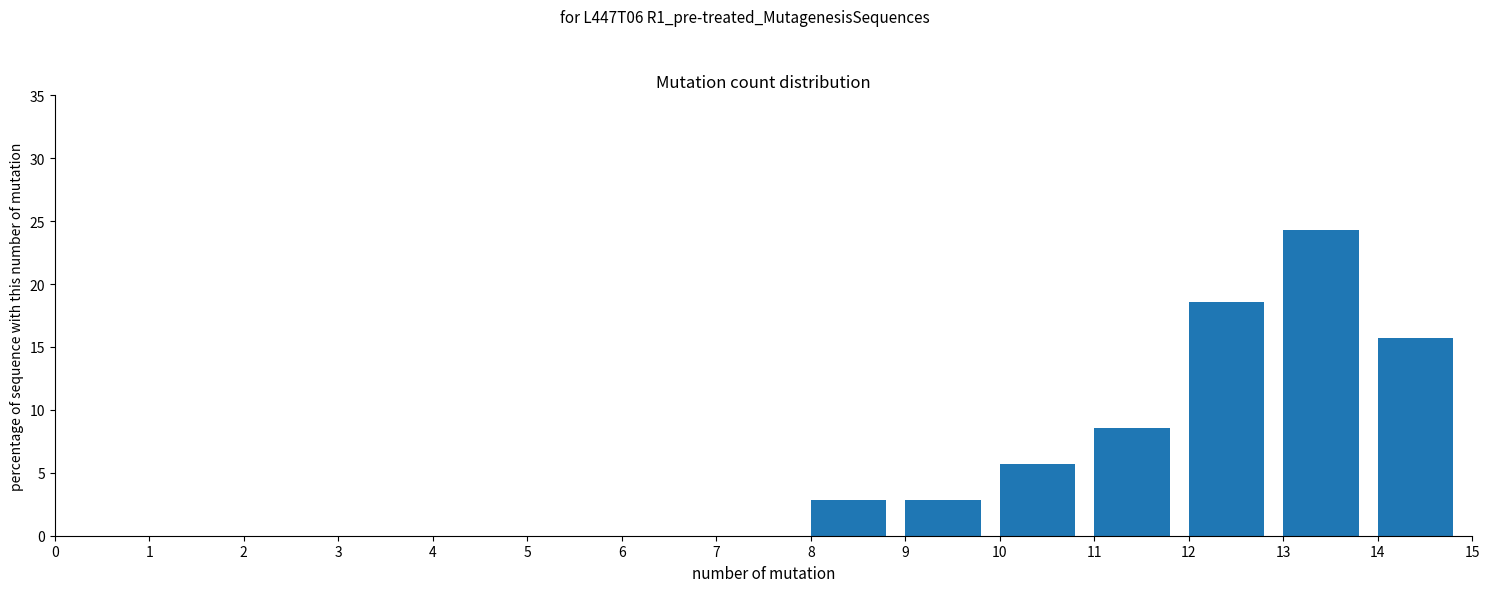

Reading left to right, list every bar in this chart as the range it spans on the x-axis followed by its height. The values are not printed on the chart, so give them approximately, as read against the axis.

0 to 1: 0
1 to 2: 0
2 to 3: 0
3 to 4: 0
4 to 5: 0
5 to 6: 0
6 to 7: 0
7 to 8: 0
8 to 9: 3.0
9 to 10: 3.0
10 to 11: 5.5
11 to 12: 8.5
12 to 13: 18.5
13 to 14: 24.5
14 to 15: 15.5